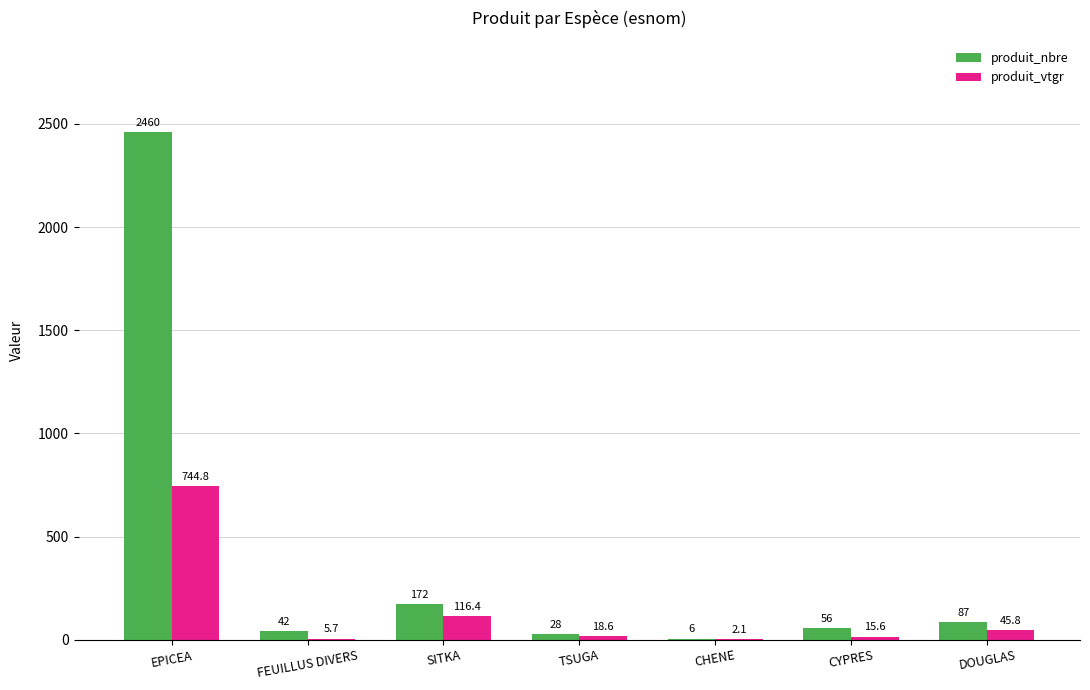

At which category is the sum across all series the highest?

EPICEA